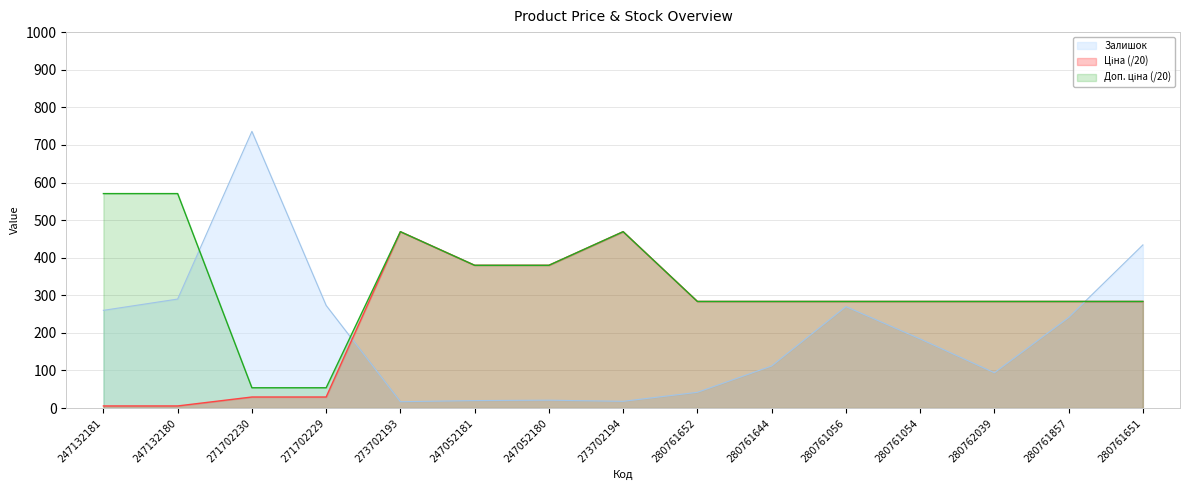

Which series has the largest range (max minus min)?

Залишок